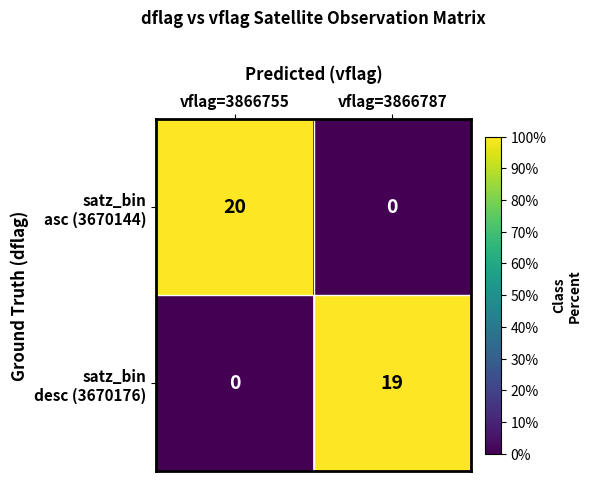

At which category is the sum across all series the highest?

vflag=3866755